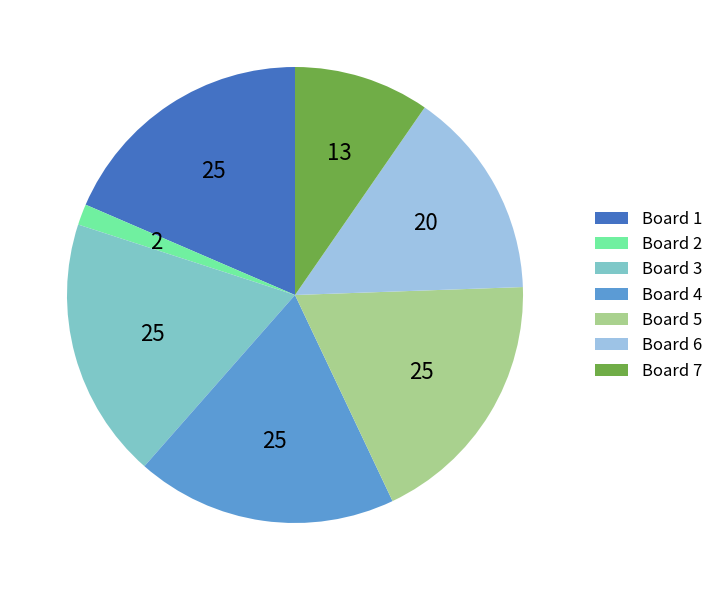

Does any single category account for the majority?

No